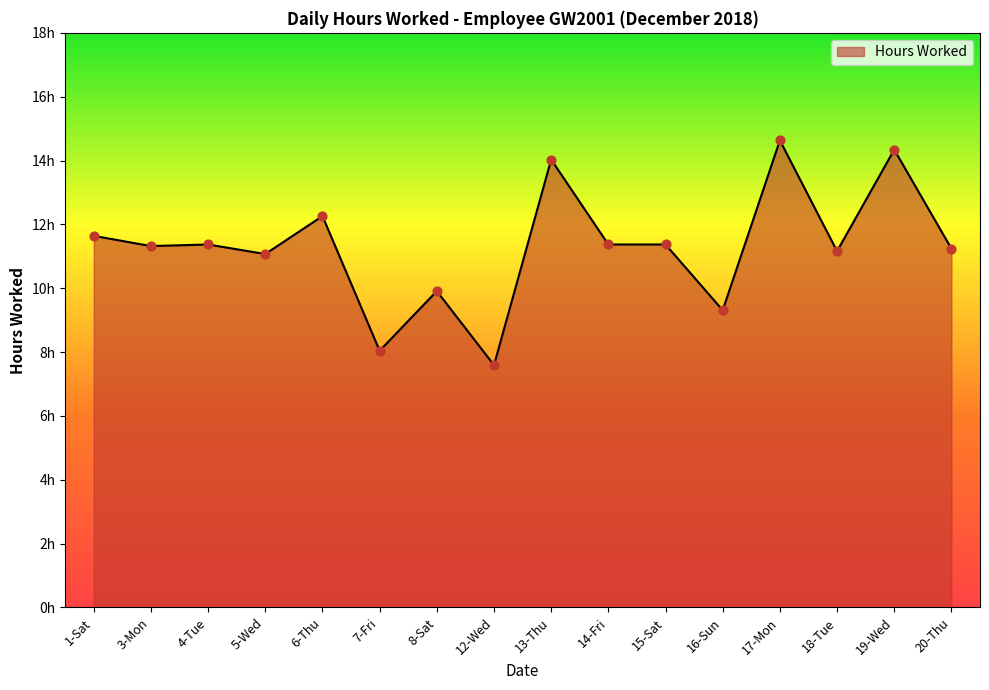

Is this an area chart (filled region under the line)?

Yes